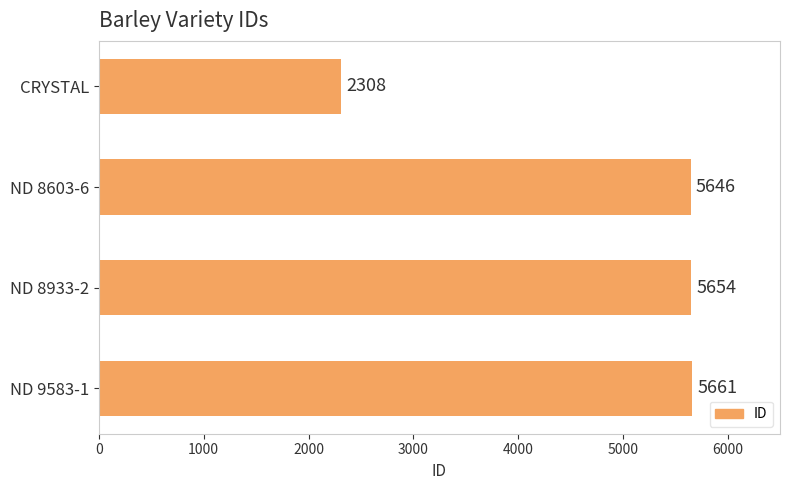

True or false: the data shows 8675 at ND 8933-2.

False